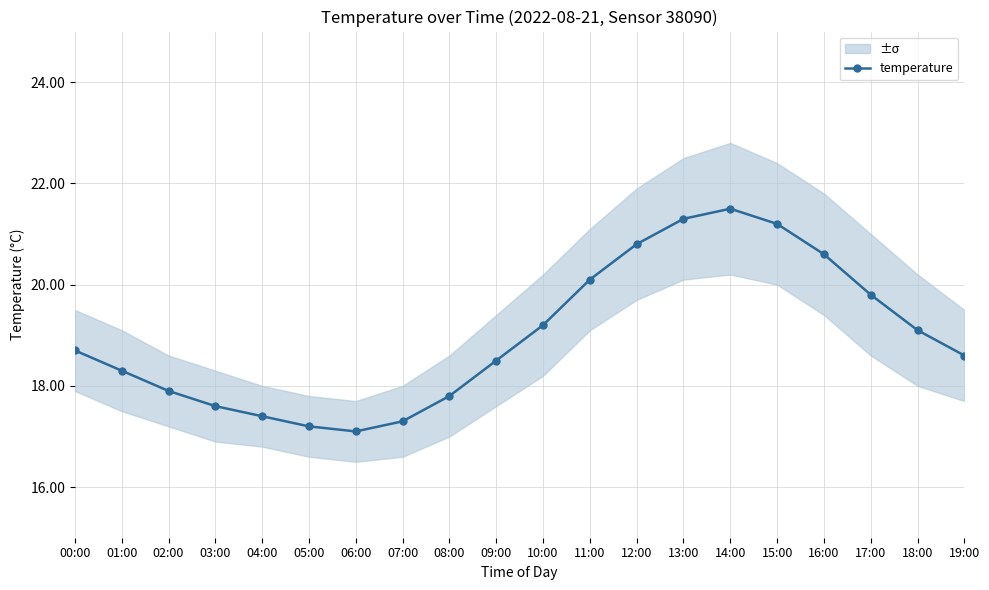

Rank the categories by value from lowest to highest.

06:00, 05:00, 07:00, 04:00, 03:00, 08:00, 02:00, 01:00, 09:00, 19:00, 00:00, 18:00, 10:00, 17:00, 11:00, 16:00, 12:00, 15:00, 13:00, 14:00